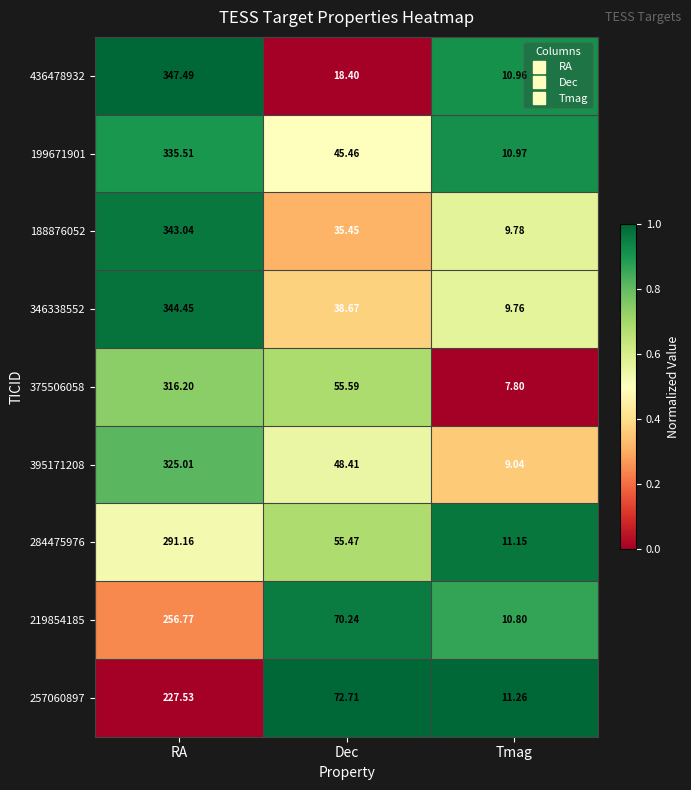

Where does the 436478932 series first go above 18?

RA